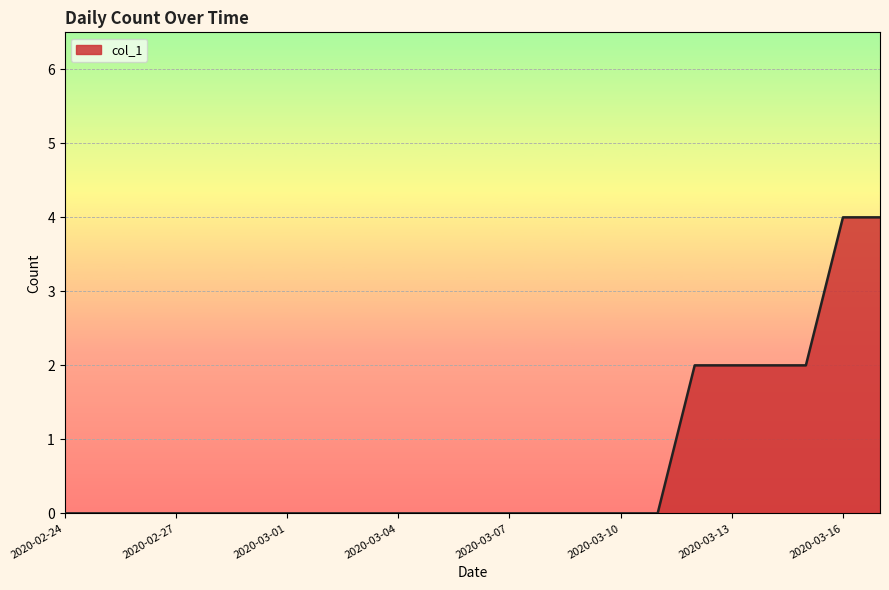

What is the maximum value shown in the chart?

4